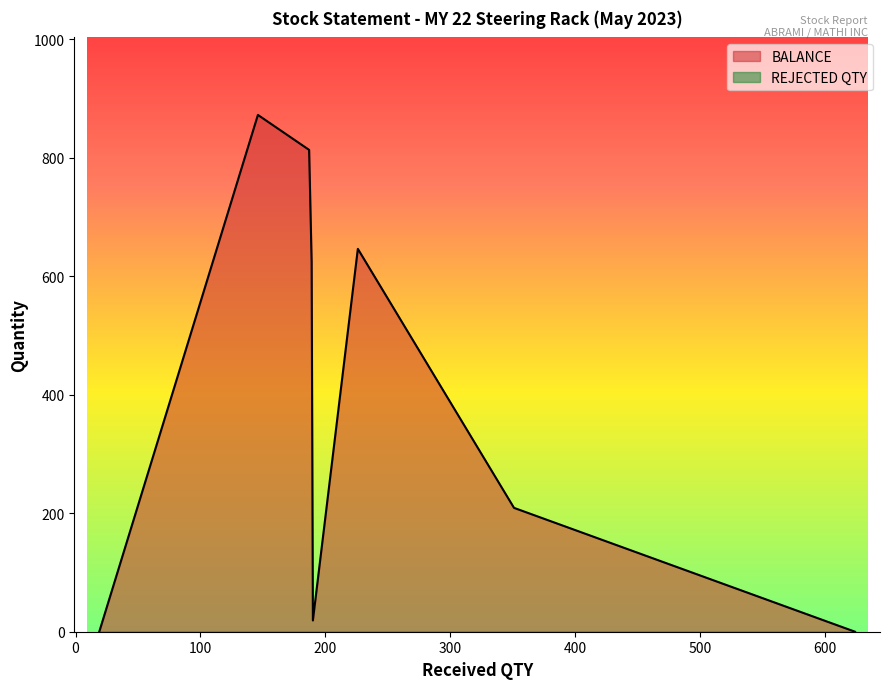

Which series has the largest total across all categories?

BALANCE